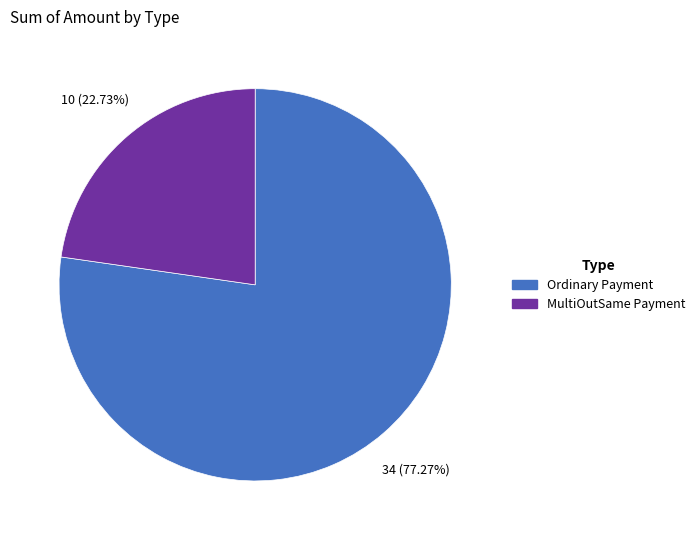

To the nearest percent, what percentage of the pie is MultiOutSame Payment?

23%